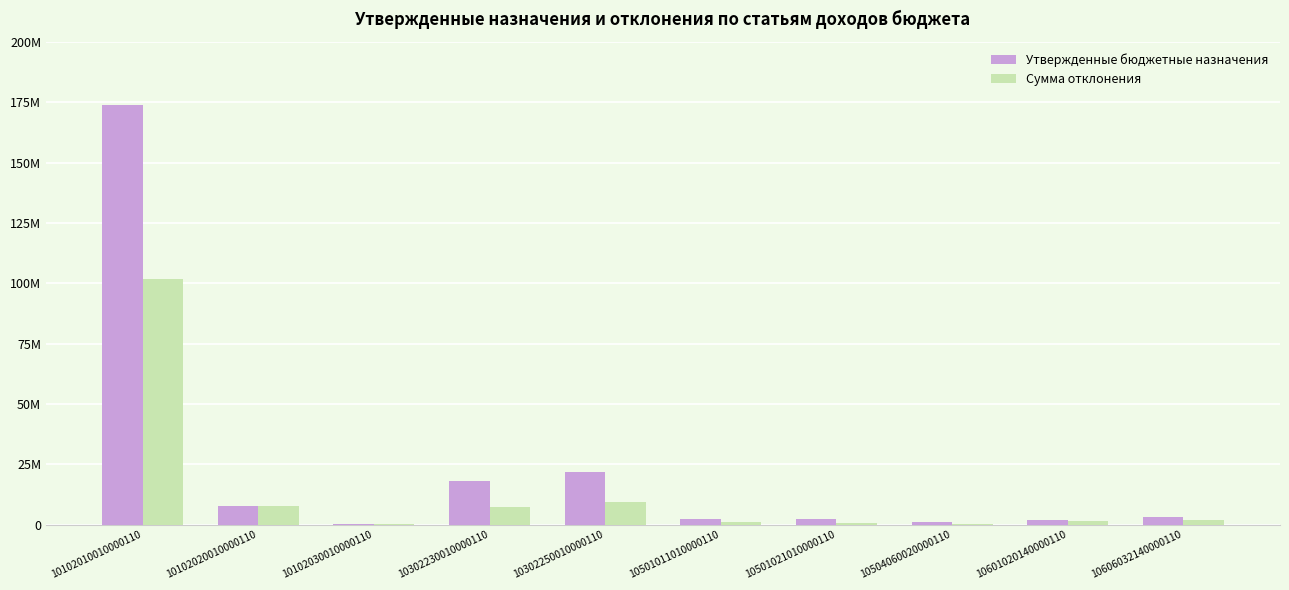

What are all the series names shown in the legend?

Утвержденные бюджетные назначения, Сумма отклонения